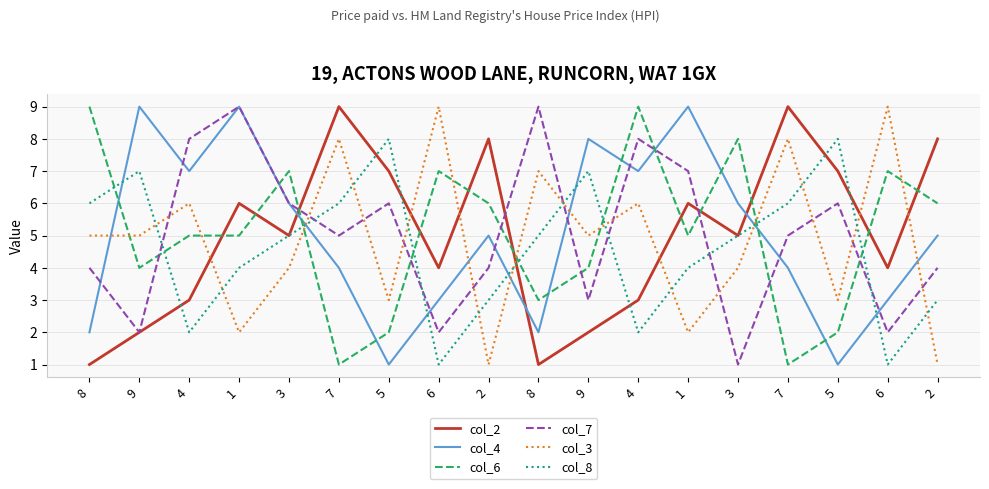

What are all the series names shown in the legend?

col_2, col_4, col_6, col_7, col_3, col_8